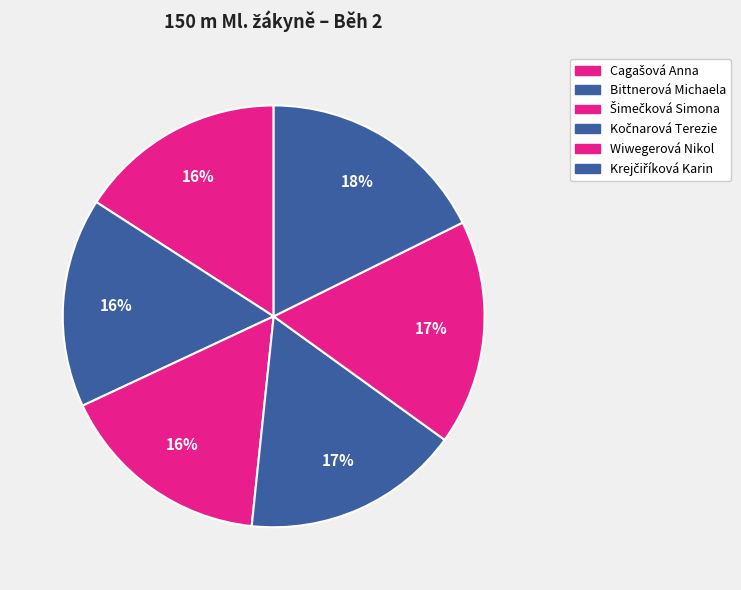

What is the smallest slice in the pie chart?

Cagašová Anna